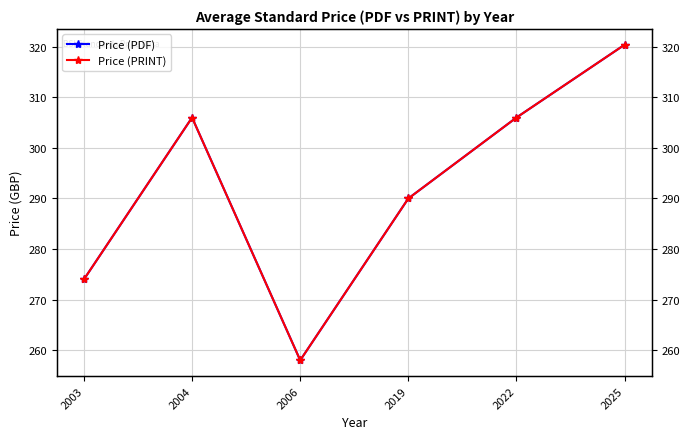

Where is the first local maximum for Price (PRINT)?

2004